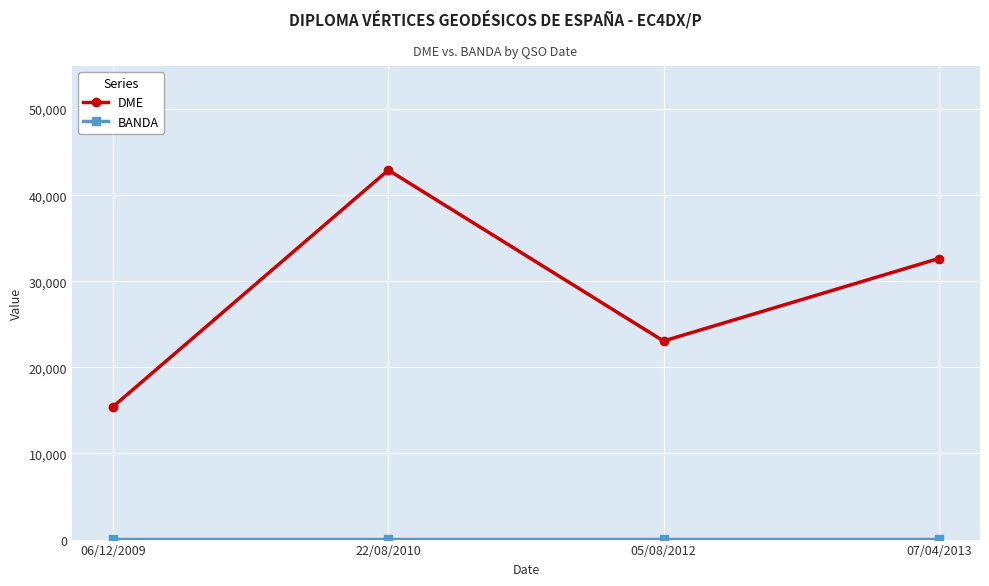

The value of DME at 06/12/2009 is 15451.0. True or false?

True